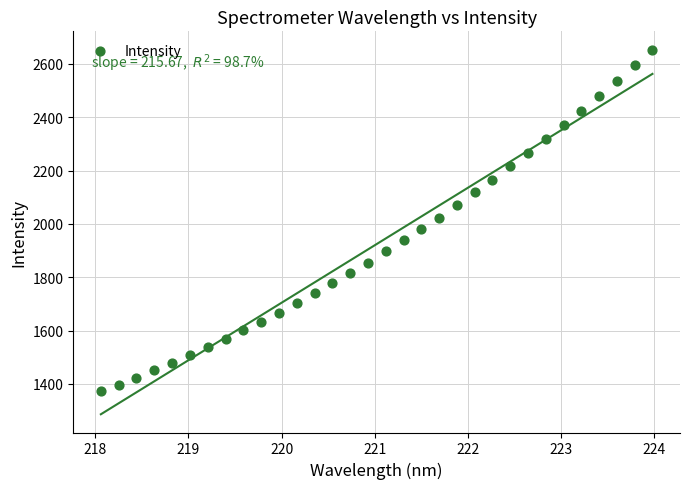

What is the range of X values (max minus min)?

5.9